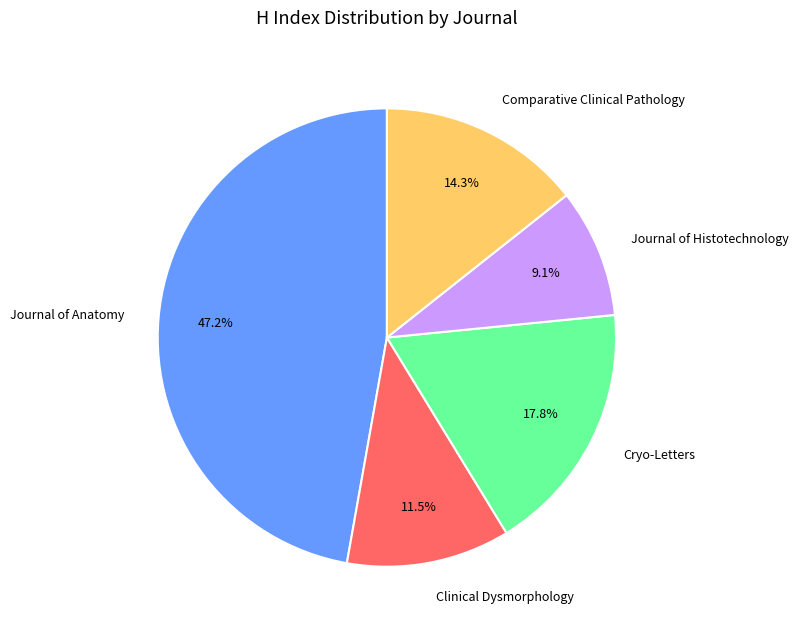

To the nearest percent, what is the difference between the Journal of Histotechnology and Cryo-Letters slice percentages?

9%